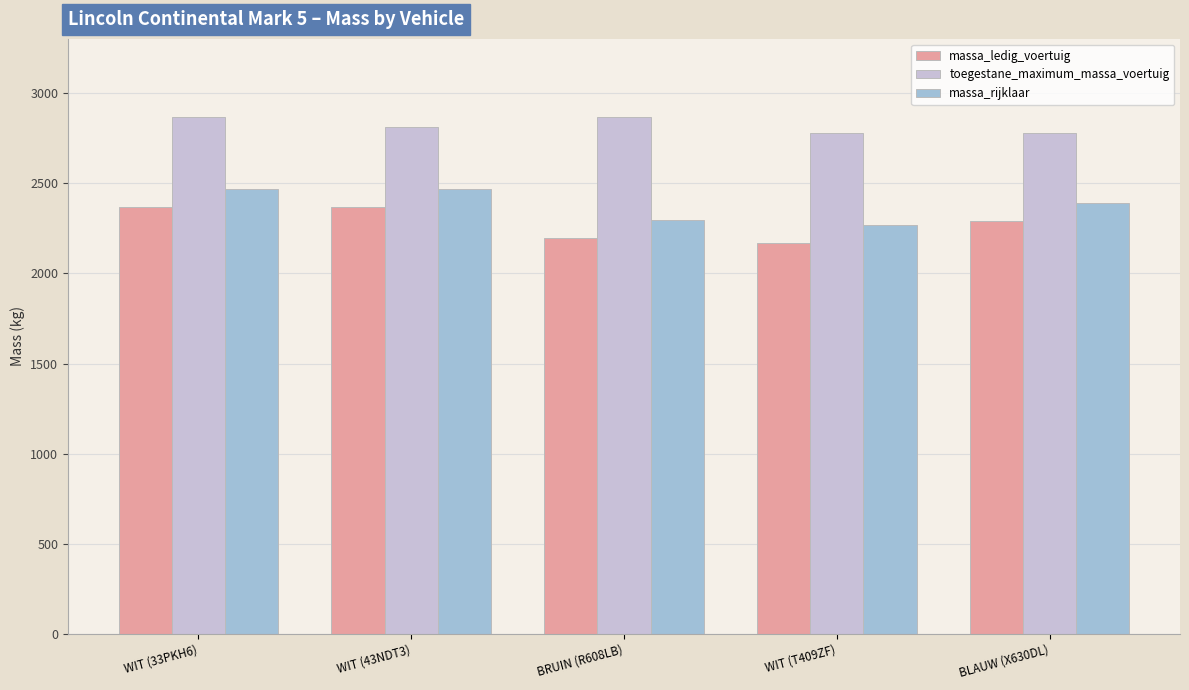

What is the minimum value shown in the chart?

2166